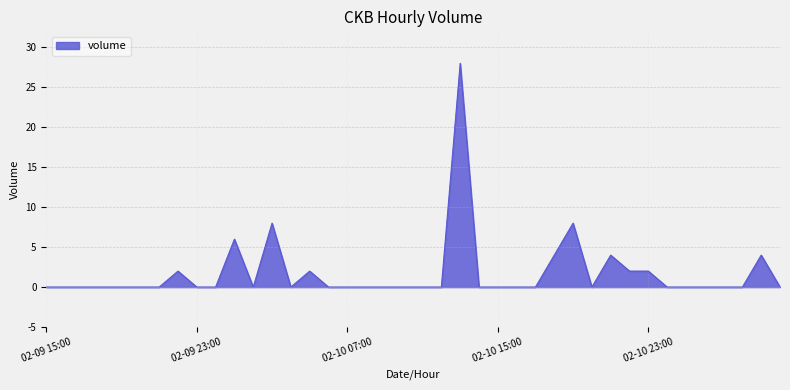

Reading right to left, list all the values displayed in this chart.

02-11 06:00=0	02-11 05:00=4	02-11 04:00=0	02-11 03:00=0	02-11 02:00=0	02-11 01:00=0	02-11 00:00=0	02-10 23:00=2	02-10 22:00=2	02-10 21:00=4	02-10 20:00=0	02-10 19:00=8	02-10 18:00=4	02-10 17:00=0	02-10 16:00=0	02-10 15:00=0	02-10 14:00=0	02-10 13:00=28	02-10 12:00=0	02-10 11:00=0	02-10 10:00=0	02-10 09:00=0	02-10 08:00=0	02-10 07:00=0	02-10 06:00=0	02-10 05:00=2	02-10 04:00=0	02-10 03:00=8	02-10 02:00=0	02-10 01:00=6	02-10 00:00=0	02-09 23:00=0	02-09 22:00=2	02-09 21:00=0	02-09 20:00=0	02-09 19:00=0	02-09 18:00=0	02-09 17:00=0	02-09 16:00=0	02-09 15:00=0